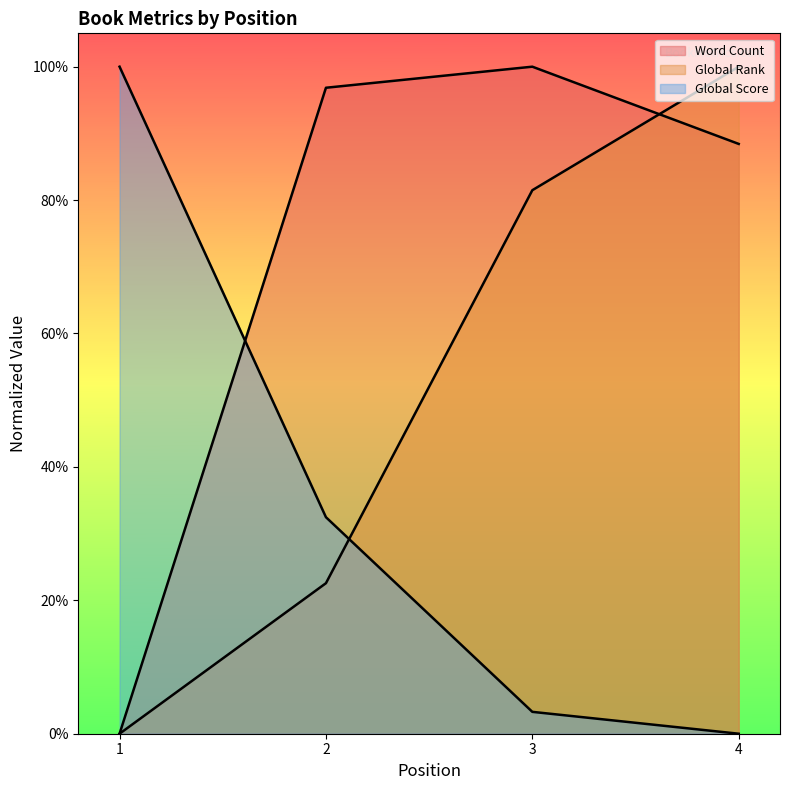

The value of Global Score at 3 is 0.0. True or false?

True